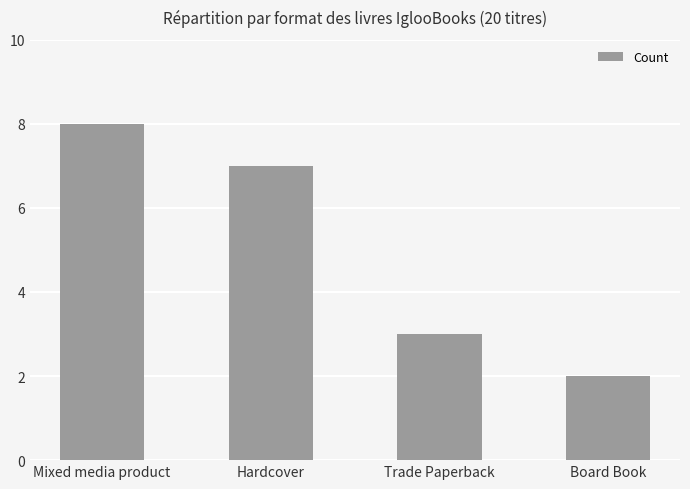

List the labels in order of value, smallest first.

Board Book, Trade Paperback, Hardcover, Mixed media product